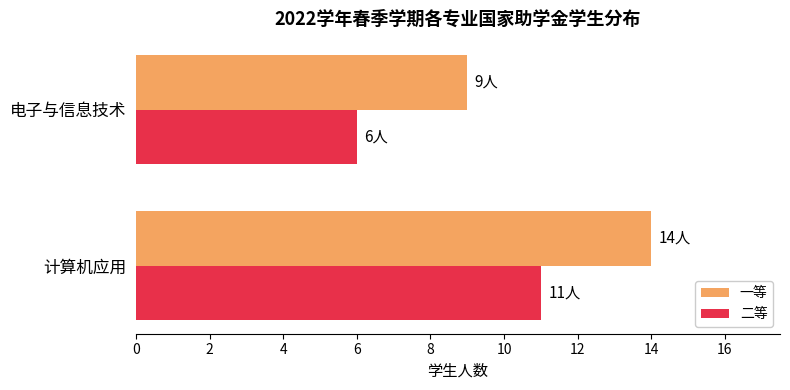

Is it true that 二等 equals 16 at 计算机应用?

False